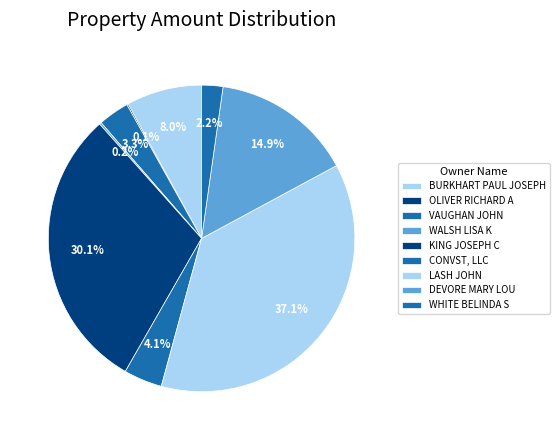

What is the largest slice in the pie chart?

LASH JOHN